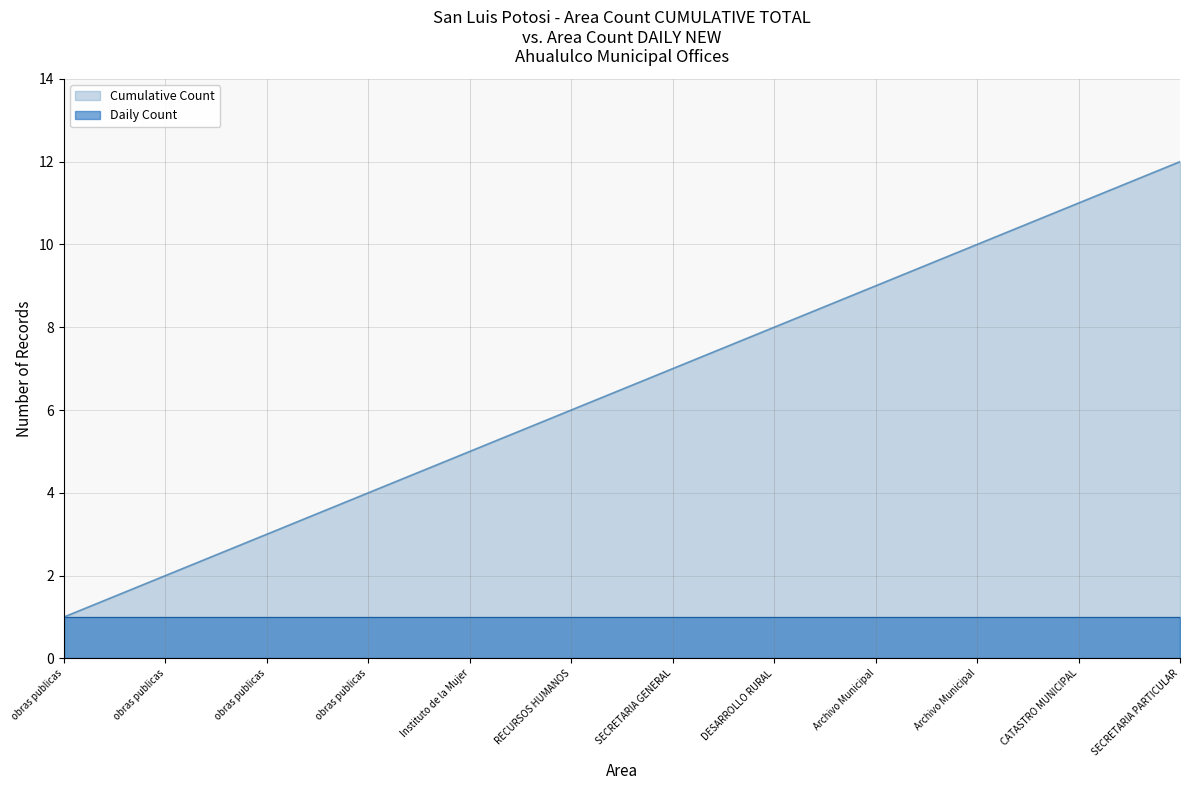

Count the number of categories in the chart.

12